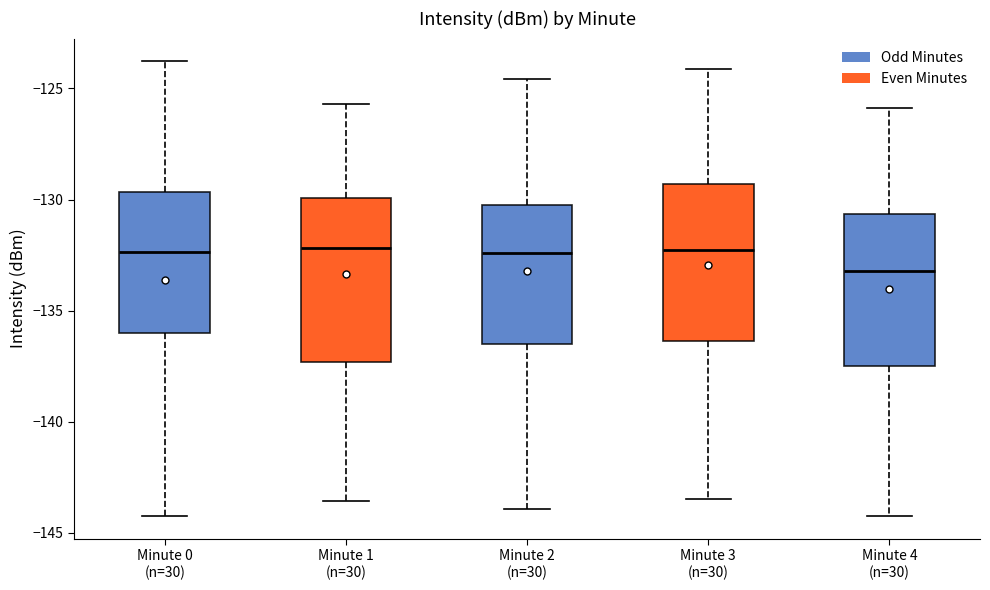

Reading left to right, transcribe this box plot: for each box, give where its median line is, the range the box spans, and where its two whiskers end, as read against the y-axis. The values are not printed on the chart, so give them approximately, as read against the axis.

Minute 0 (n=30): median -132.5, box -136.0 to -129.5, whiskers -144.0 to -124.0
Minute 1 (n=30): median -132.0, box -137.5 to -130.0, whiskers -143.5 to -125.5
Minute 2 (n=30): median -132.5, box -136.5 to -130.0, whiskers -144.0 to -124.5
Minute 3 (n=30): median -132.5, box -136.5 to -129.5, whiskers -143.5 to -124.0
Minute 4 (n=30): median -133.0, box -137.5 to -130.5, whiskers -144.0 to -126.0